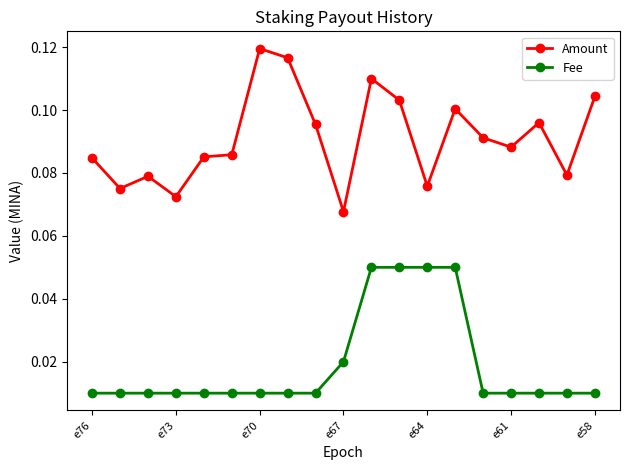

True or false: Amount and Fee cross at least once.

False